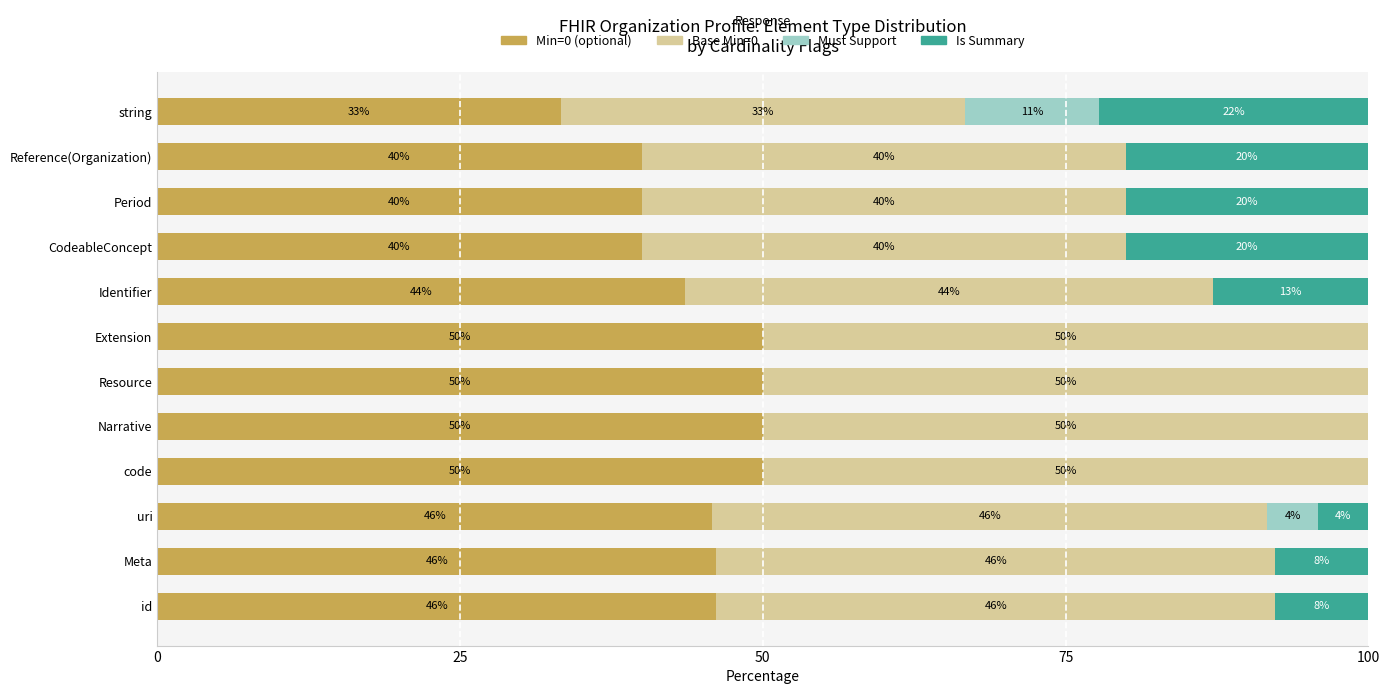

What is the highest value of the Min=0 (optional) series?

50.0